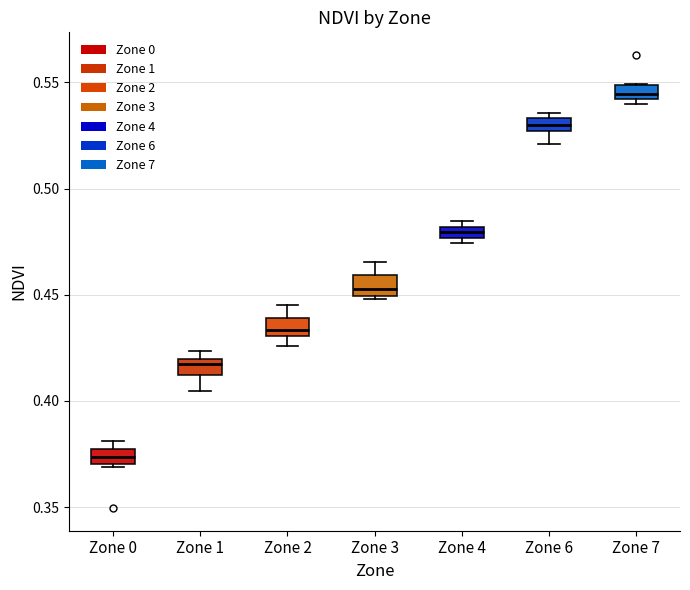

Which box's median line is the lowest?

Zone 0